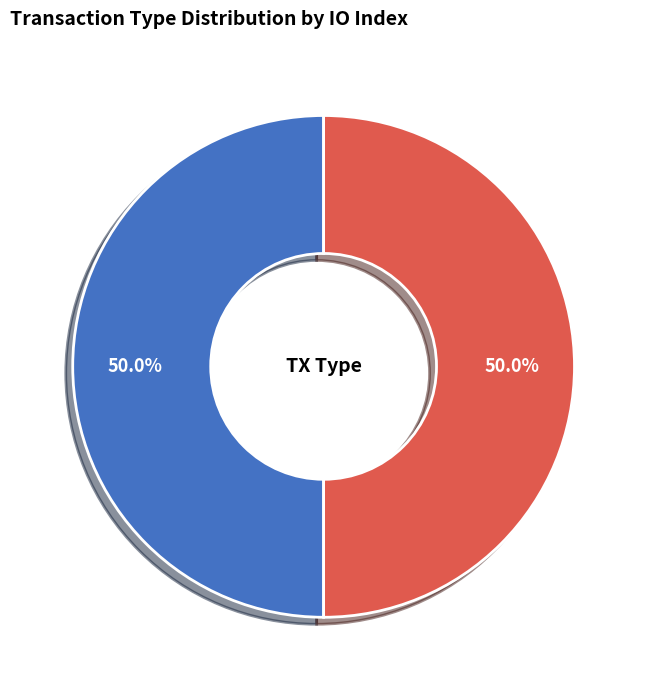

What is the ratio of the value at Ticket to the value at Vote?

1.0